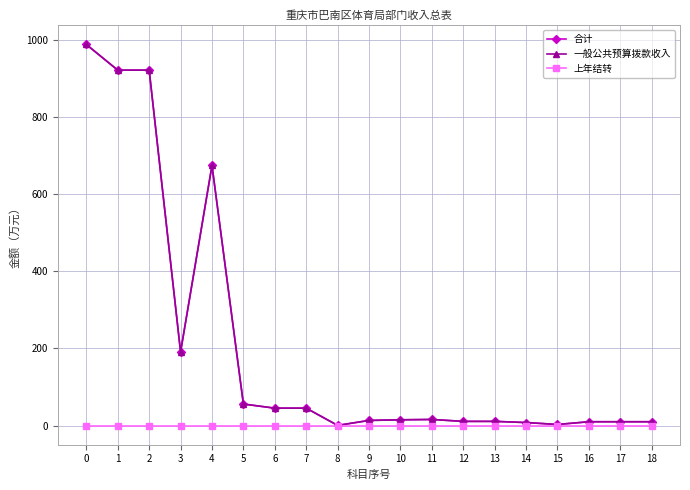

Does the chart have visible grid lines?

Yes